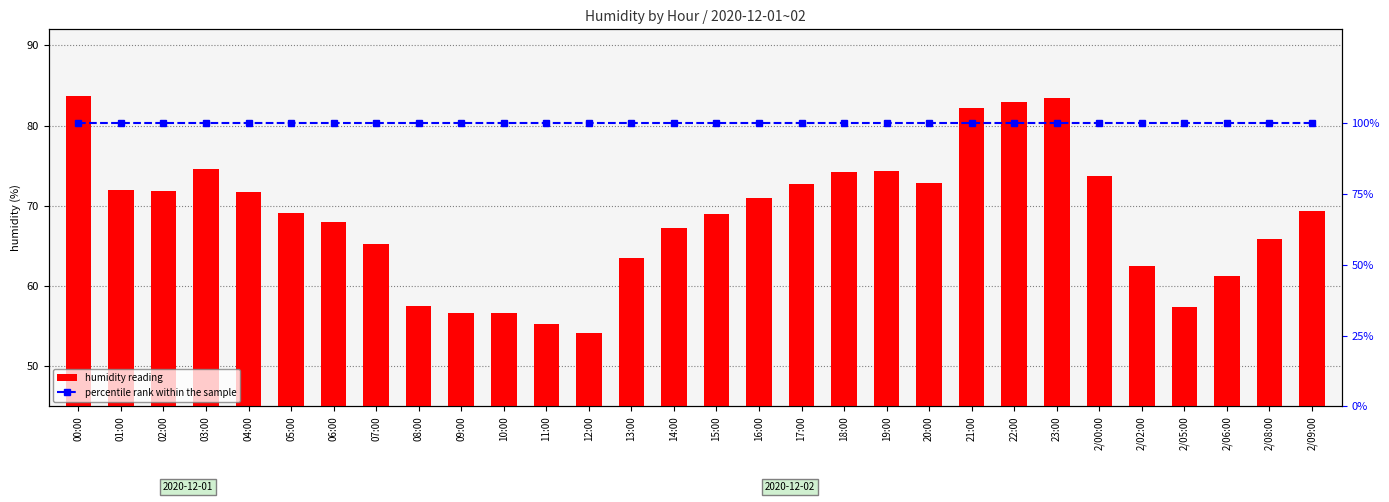

Reading left to right, extract all data points from this chart.

humidity reading: 00:00=83.7	01:00=72.0	02:00=71.8	03:00=74.6	04:00=71.7	05:00=69.1	06:00=68.0	07:00=65.3	08:00=57.5	09:00=56.7	10:00=56.6	11:00=55.3	12:00=54.2	13:00=63.5	14:00=67.2	15:00=69.0	16:00=71.0	17:00=72.7	18:00=74.2	19:00=74.3	20:00=72.8	21:00=82.2	22:00=82.9	23:00=83.5	2/00:00=73.7	2/02:00=62.5	2/05:00=57.4	2/06:00=61.2	2/08:00=65.9	2/09:00=69.3
percentile rank within the sample: 00:00=100.0	01:00=100.0	02:00=100.0	03:00=100.0	04:00=100.0	05:00=100.0	06:00=100.0	07:00=100.0	08:00=100.0	09:00=100.0	10:00=100.0	11:00=100.0	12:00=100.0	13:00=100.0	14:00=100.0	15:00=100.0	16:00=100.0	17:00=100.0	18:00=100.0	19:00=100.0	20:00=100.0	21:00=100.0	22:00=100.0	23:00=100.0	2/00:00=100.0	2/02:00=100.0	2/05:00=100.0	2/06:00=100.0	2/08:00=100.0	2/09:00=100.0